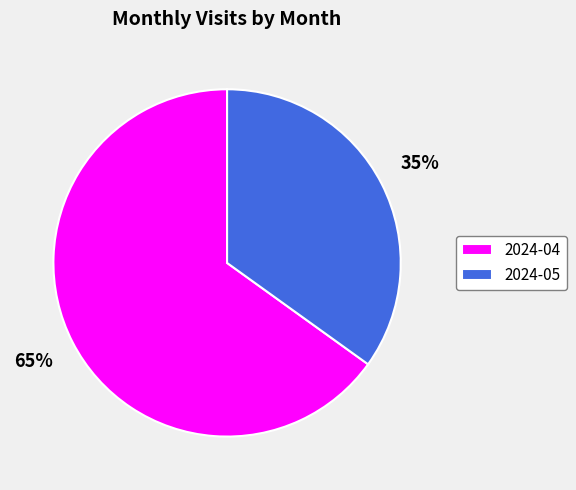

Approximately how many times larger is the value at 2024-05 compared to 2024-04?

0.5